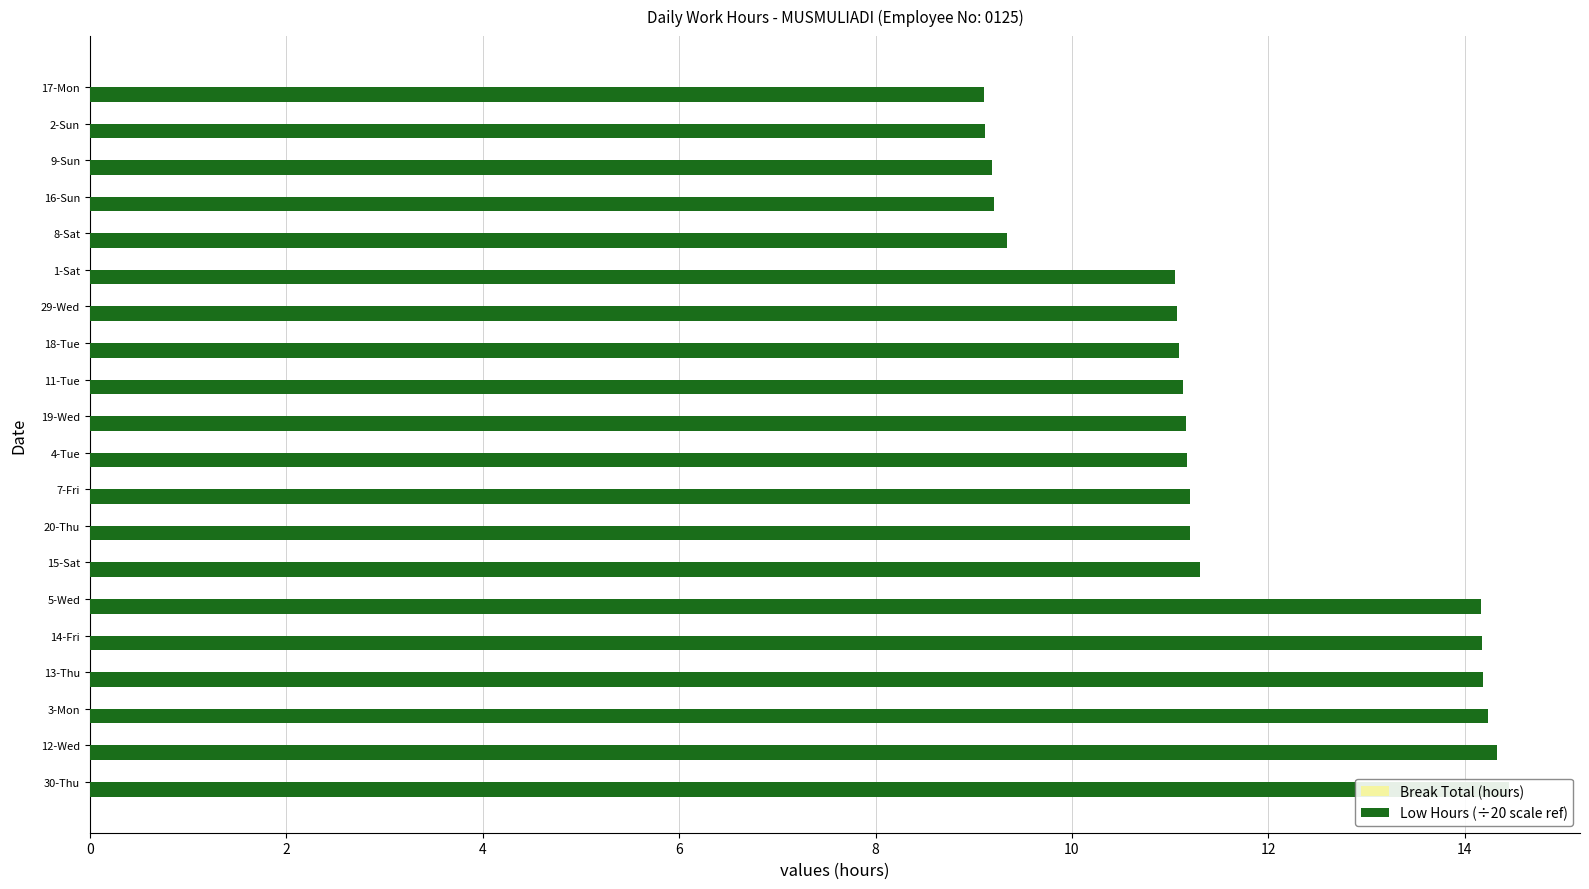

List the series in order of their peak value, highest first.

Low Hours (÷20 scale ref), Break Total (hours)